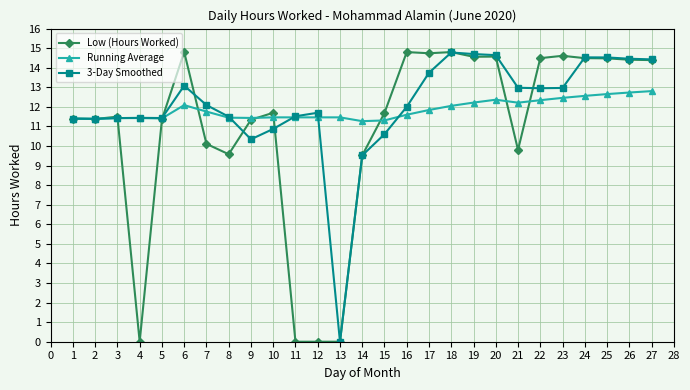

What is the difference between the highest and lowest values at 15?

1.1